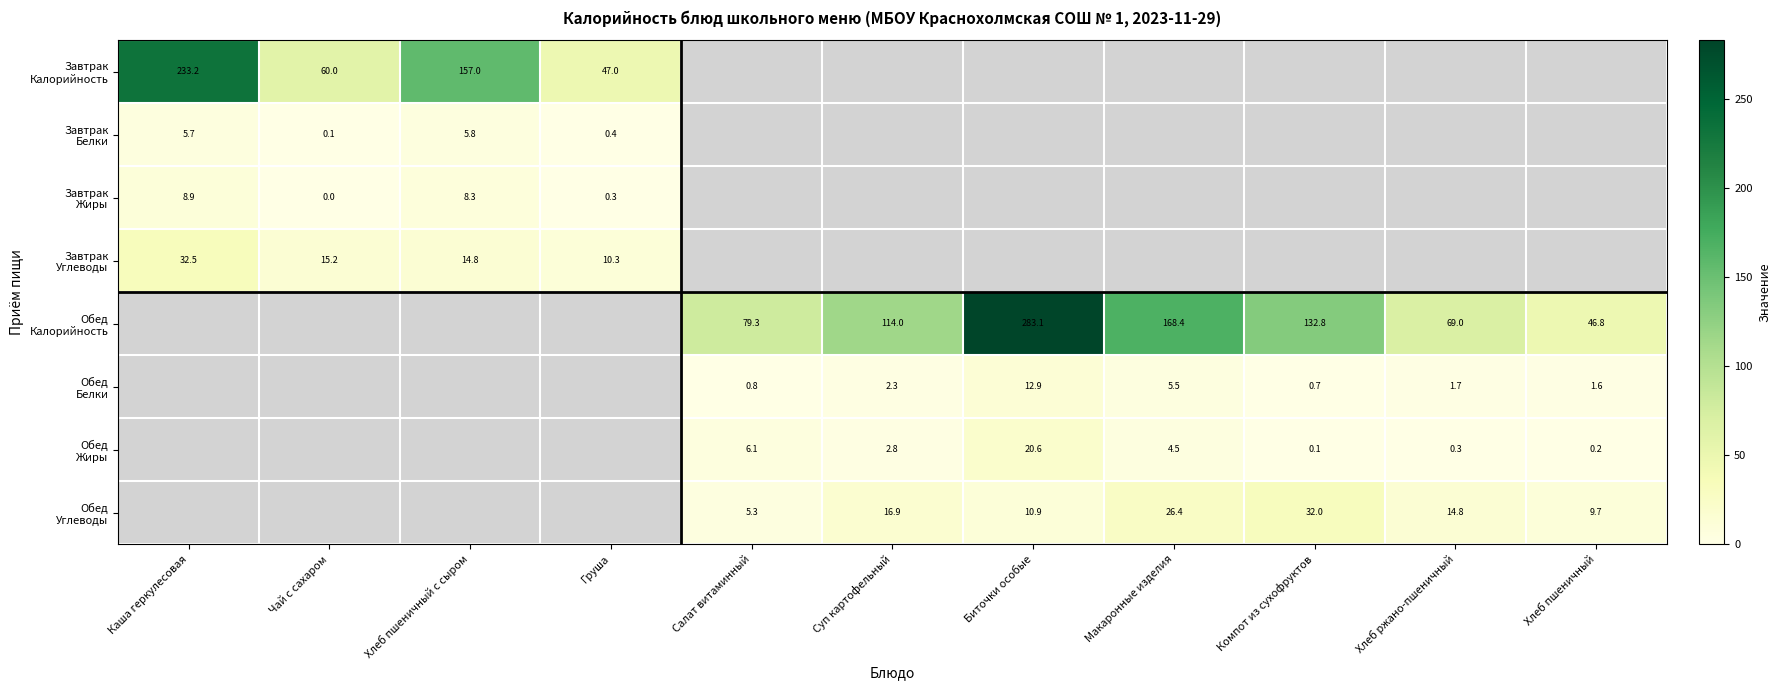

The value of Завтрак Углеводы at Каша геркулесовая is 32.5. True or false?

True